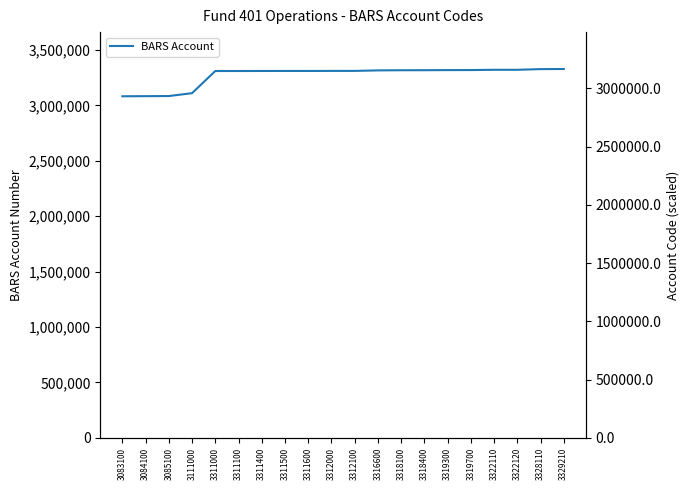

Which series has the largest range (max minus min)?

BARS Account